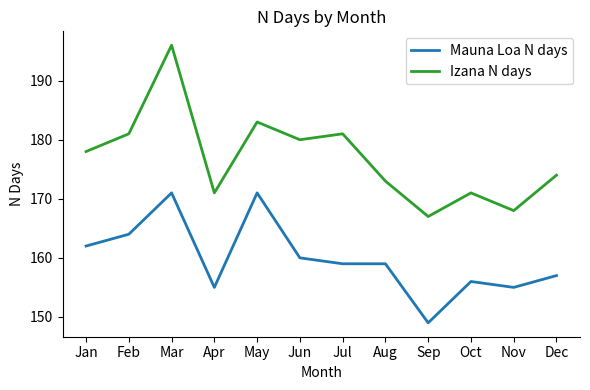

What is the sum of the Izana N days values at Jan and Aug?

351